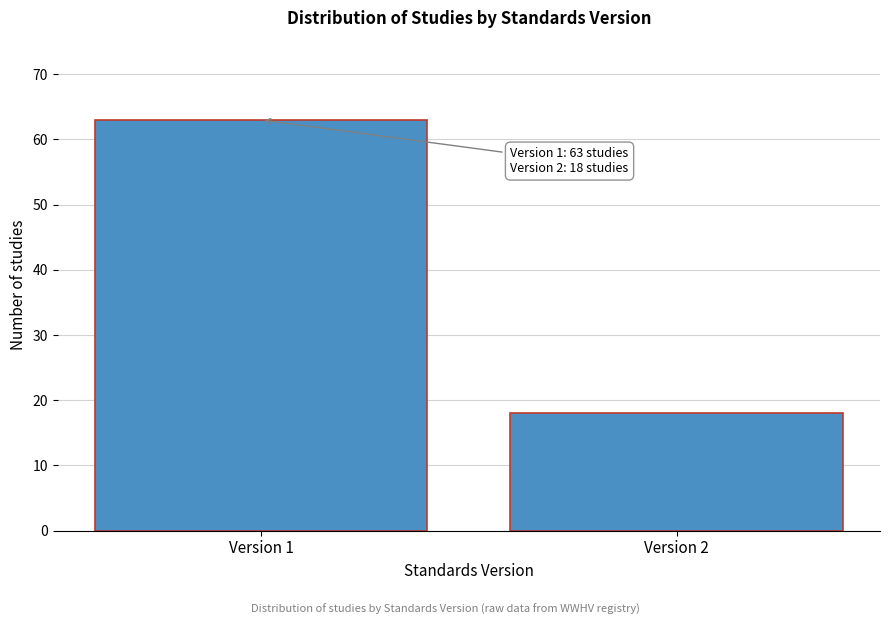

Reading left to right, transcribe all the data shown in this chart.

Version 1=63	Version 2=18